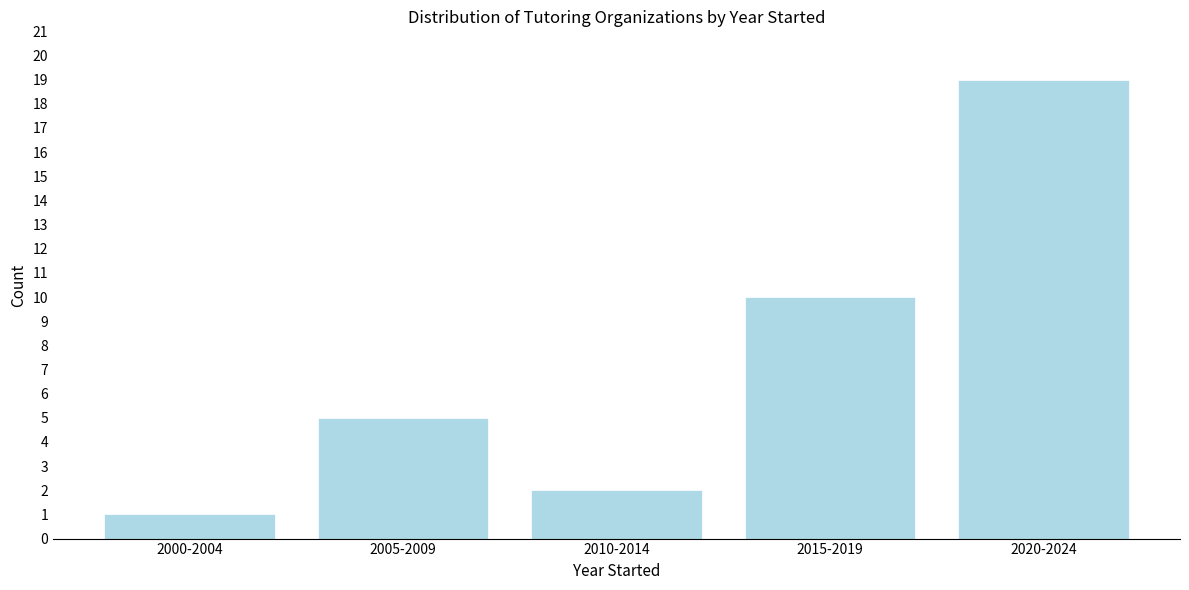

Reading right to left, transcribe all the data shown in this chart.

19	10	2	5	1